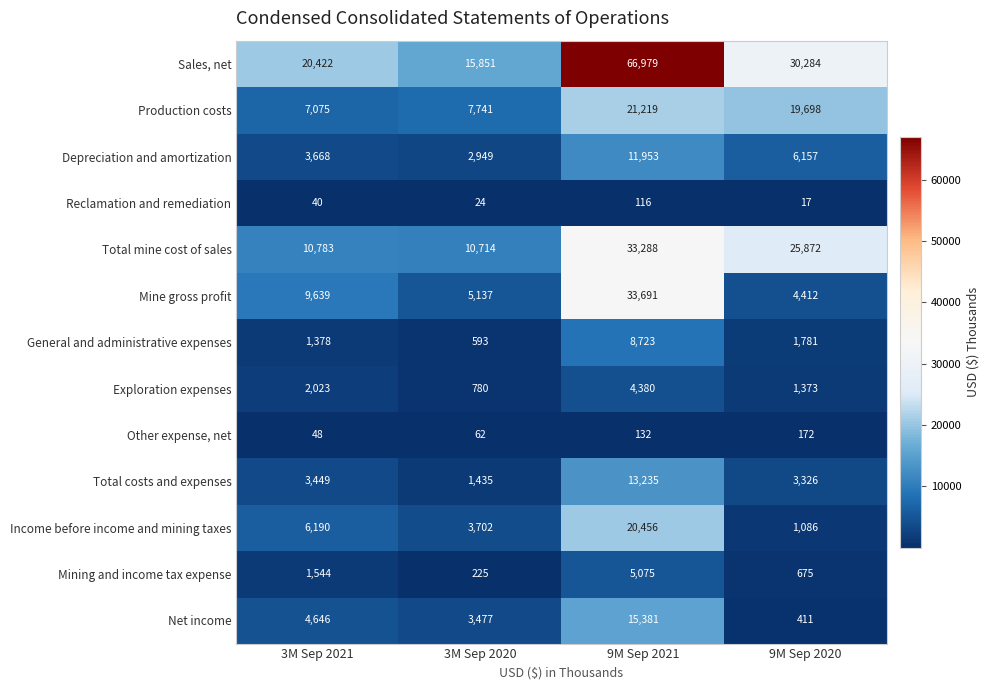

What value does the Mine gross profit series have at 3M Sep 2020, to the nearest 100?

5100